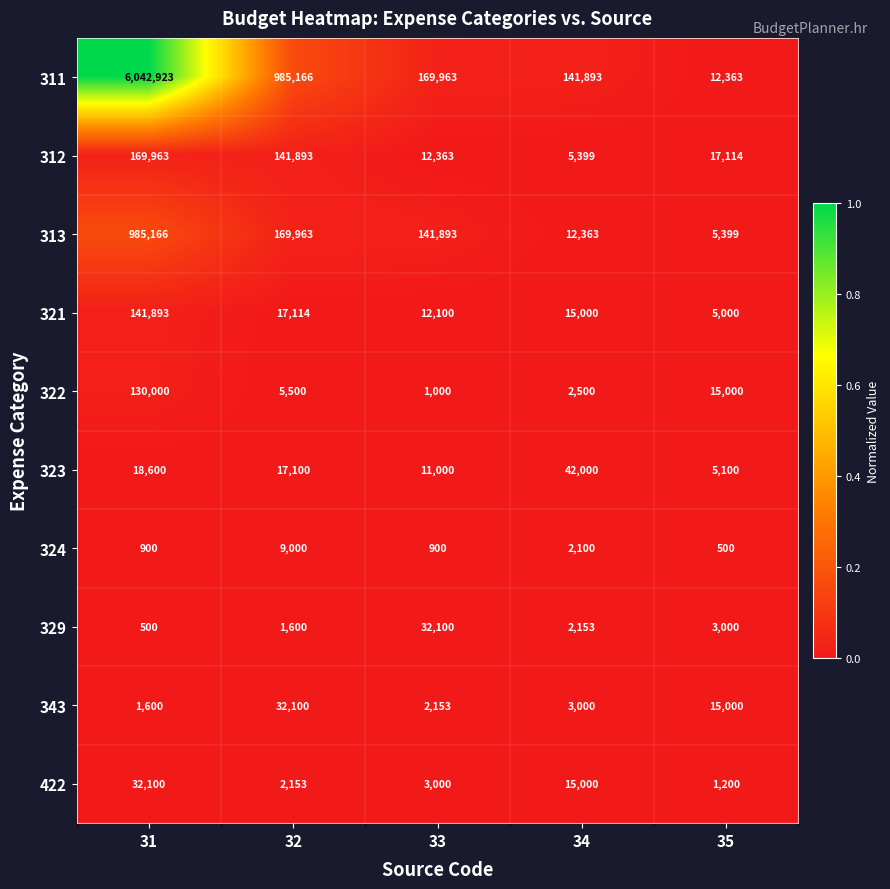

Is it true that 323 equals 11000 at 33?

True